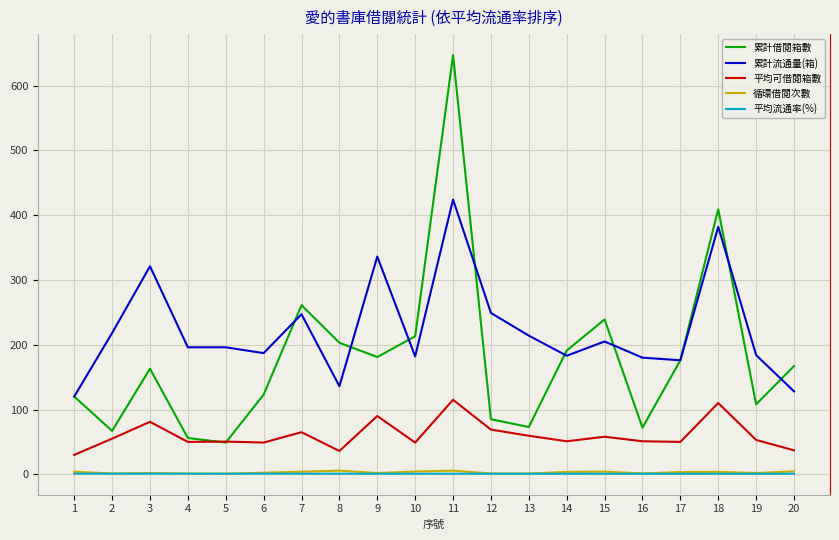

How many lines are shown in the chart?

5